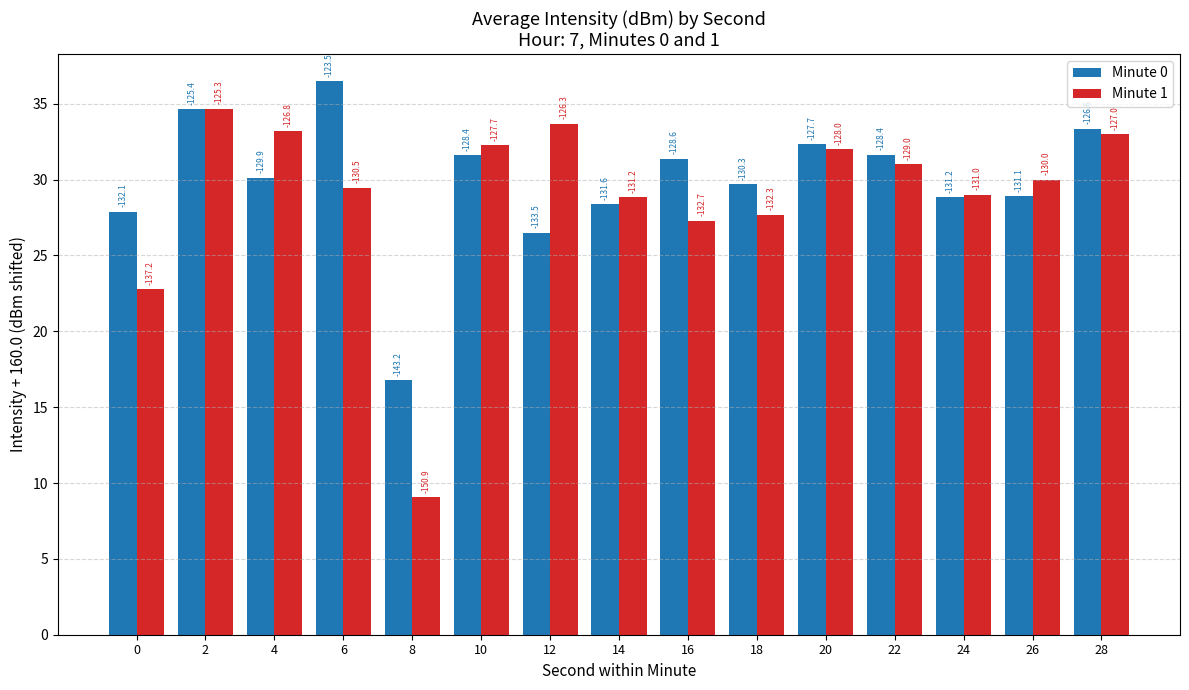

What are all the series names shown in the legend?

Minute 0, Minute 1